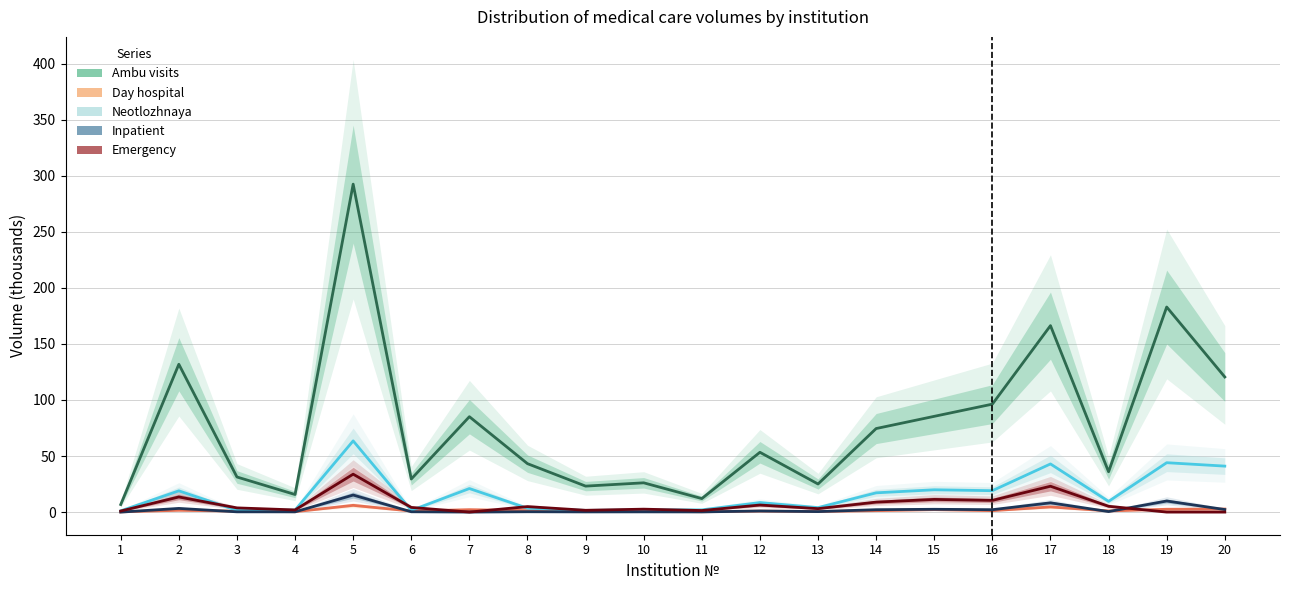

What value does the Day hospital series have at 15?

2.2